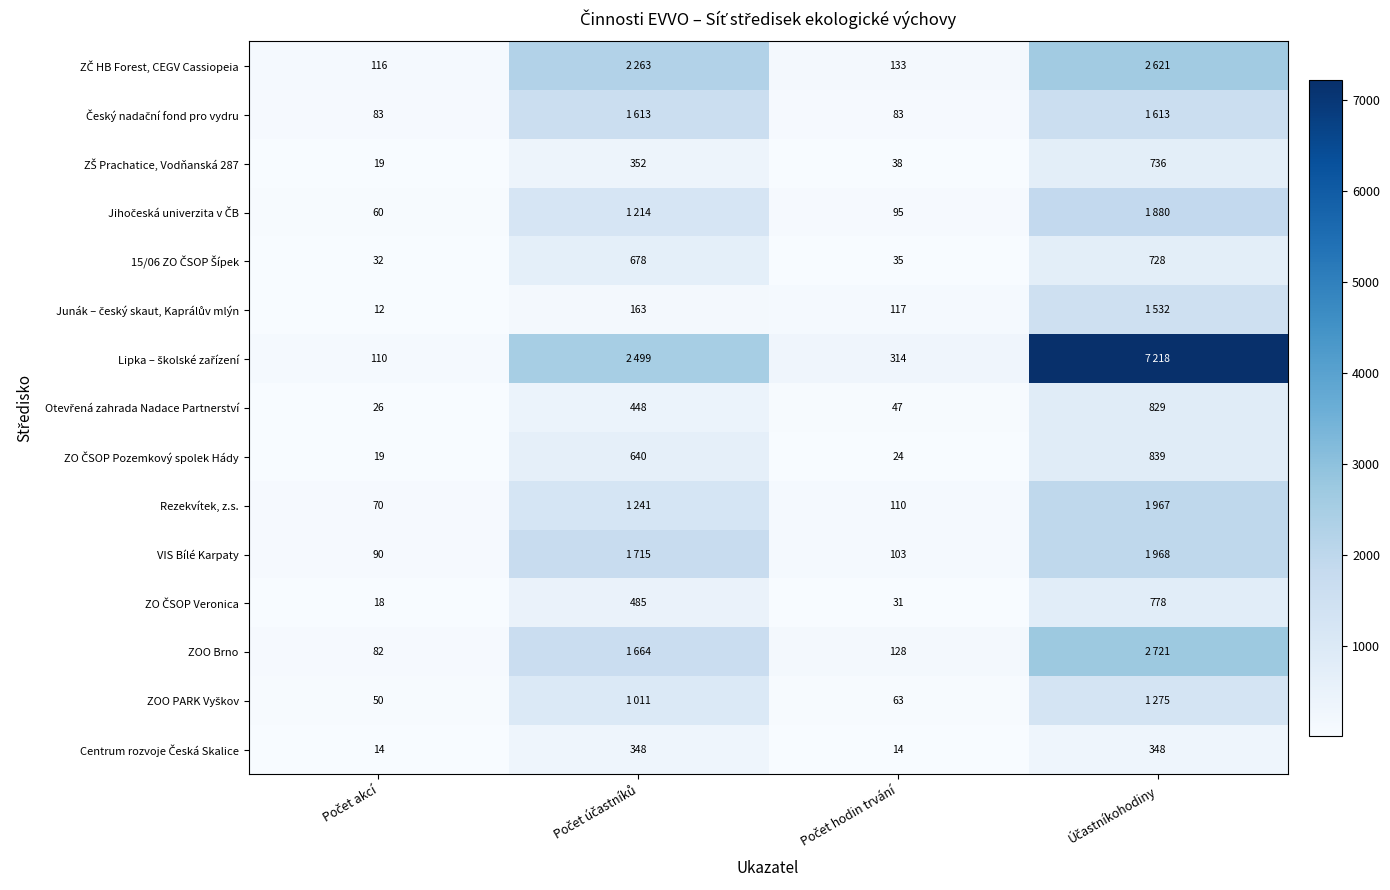

Between Počet účastníků and Účastníkohodiny, which series saw the biggest shift?

Lipka – školské zařízení